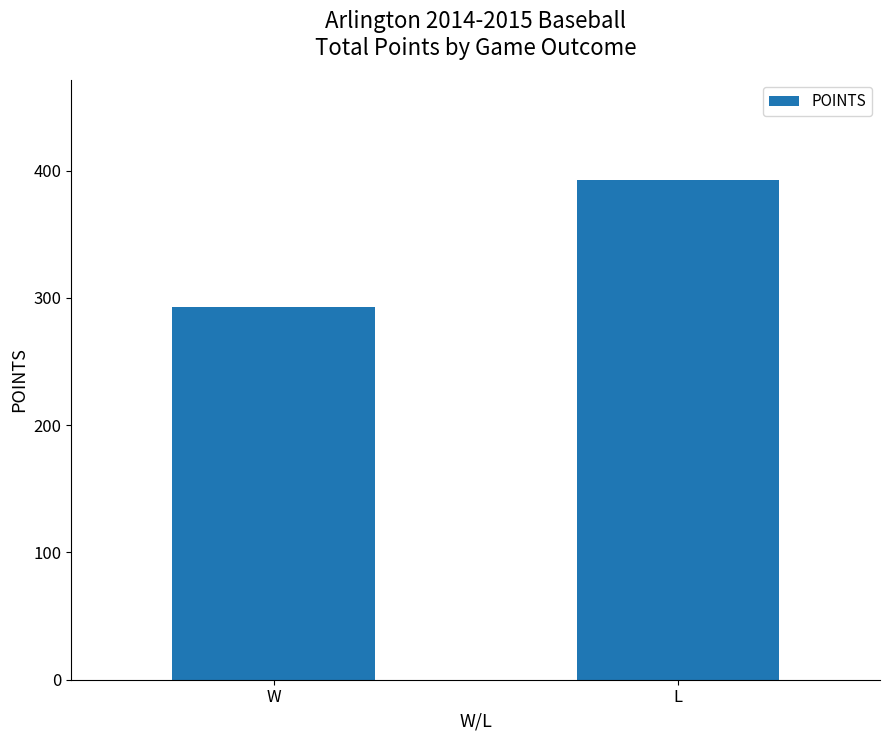

The value at L is 393. True or false?

True